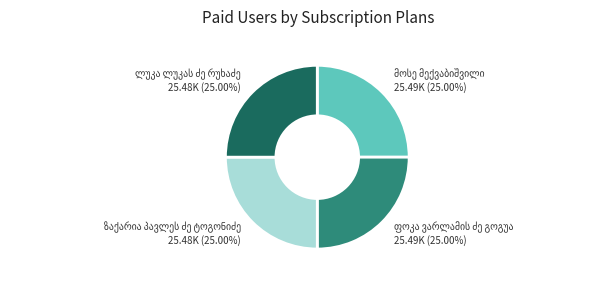

Does any single category account for the majority?

No